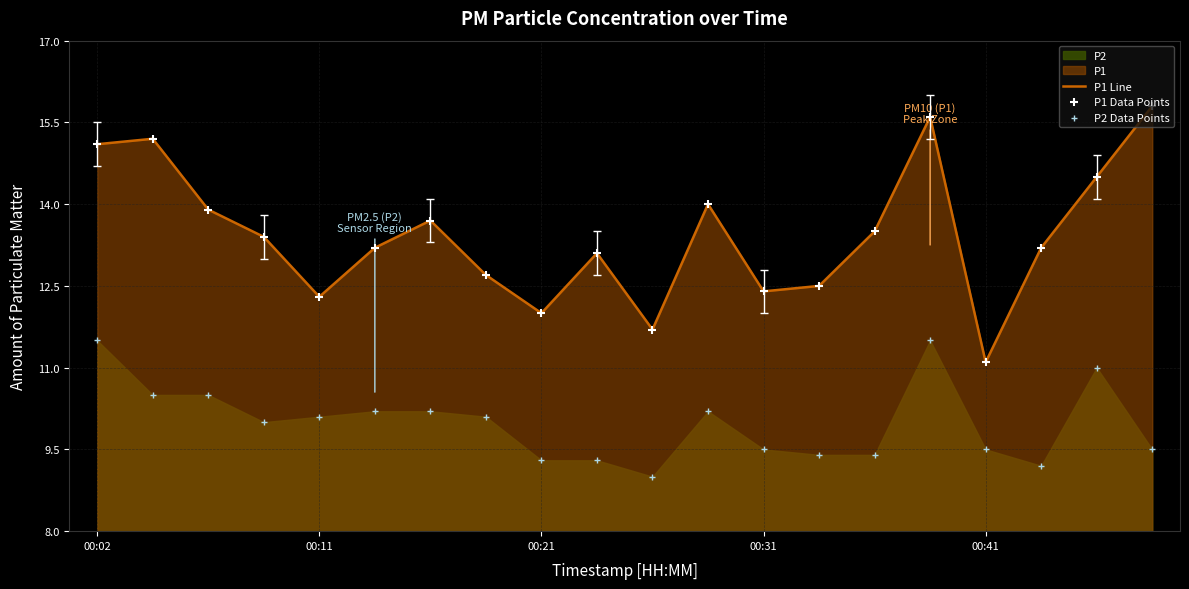

What is the lowest value of the P1 Line series?

11.1